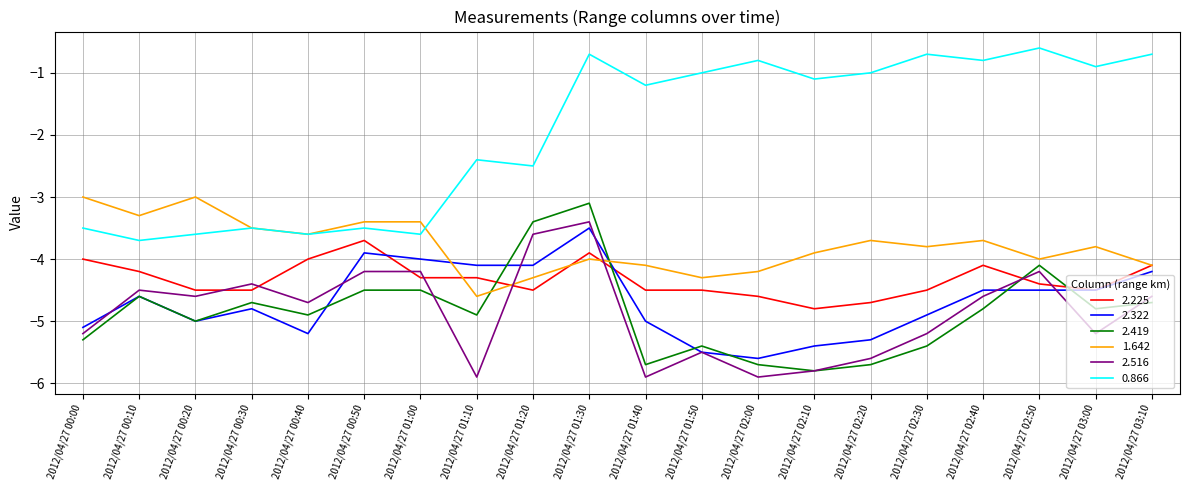

What position from the left is 2012/04/27 01:50?

12